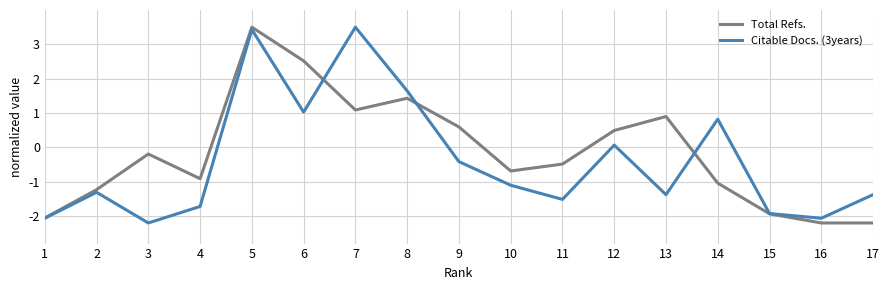

What is the highest value of the Citable Docs. (3years) series?

3.5